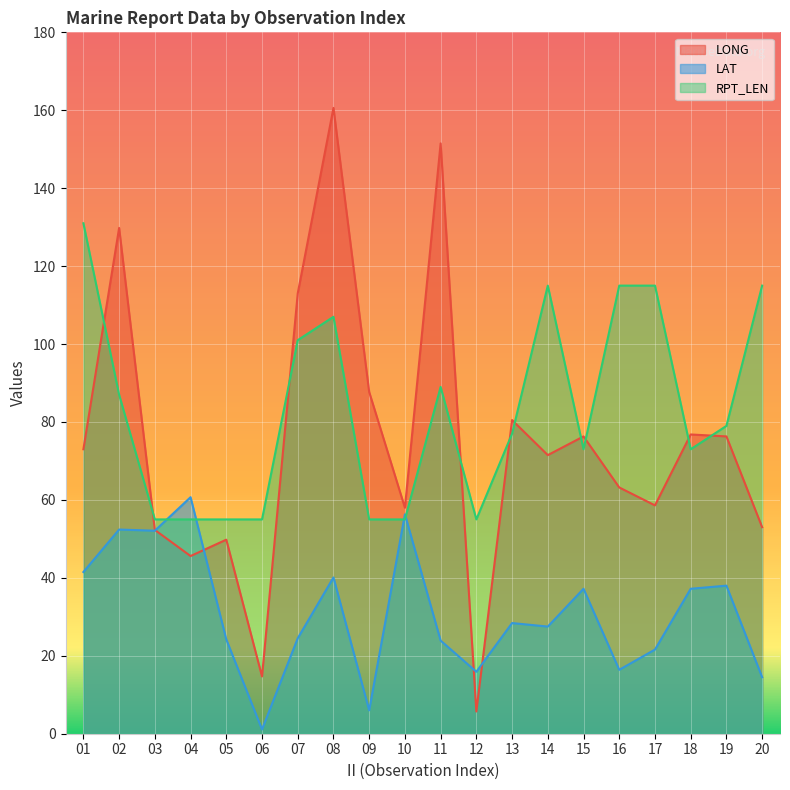

What is the average value of the RPT_LEN series?

83.1